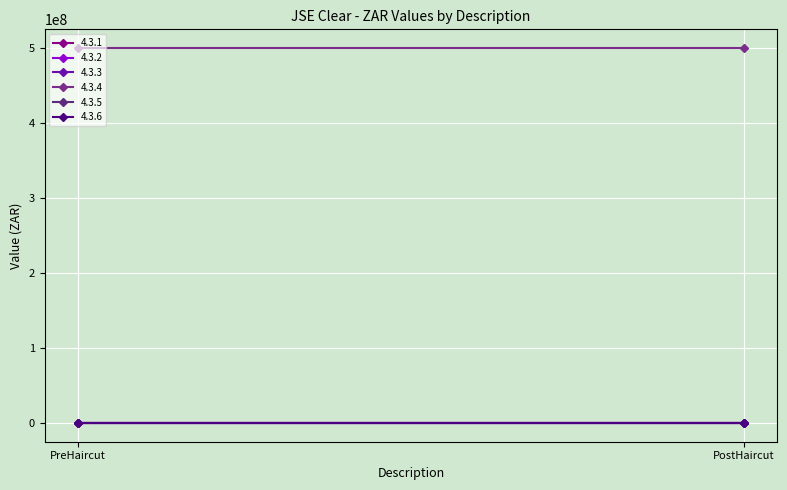

Is the value of 4.3.3 at PreHaircut greater than the value of 4.3.4 at PostHaircut?

No